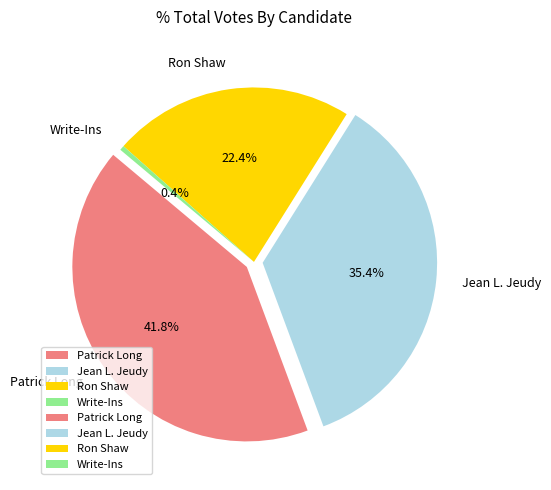

What percentage is NOT represented by Jean L. Jeudy?

64.6%